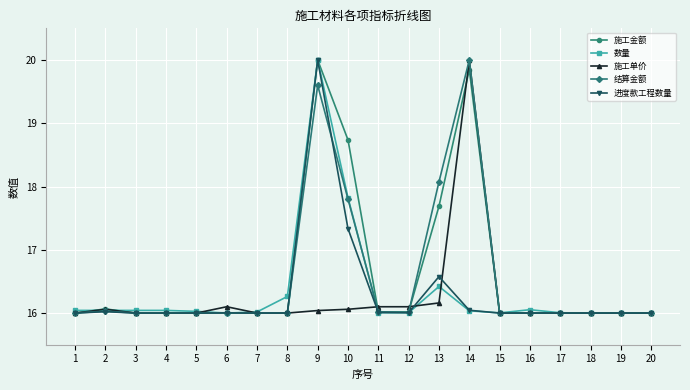

What is the total value across all series at 4?

80.0